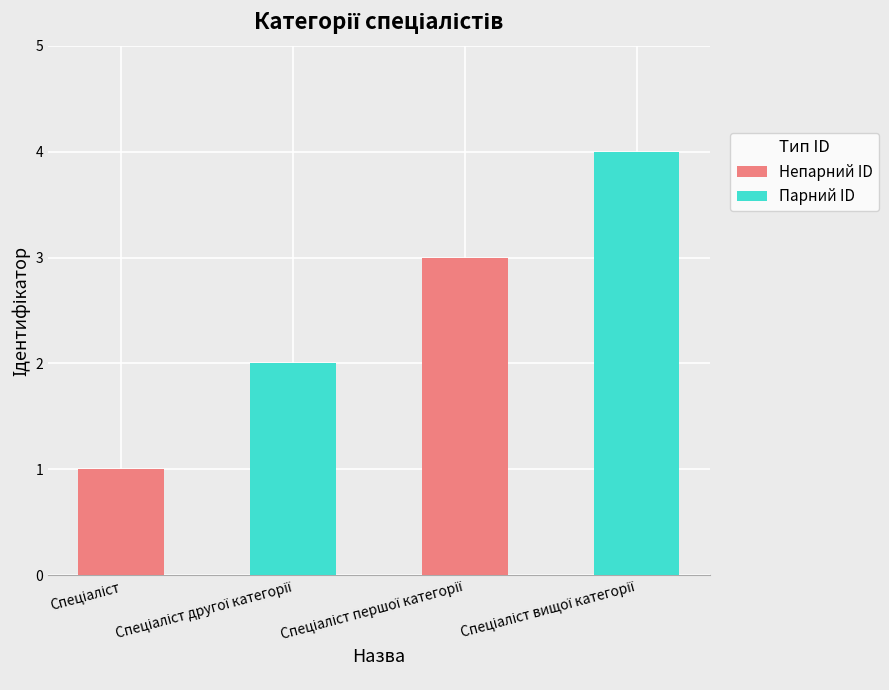

Reading right to left, what are all the values shown in this chart?

4	3	2	1